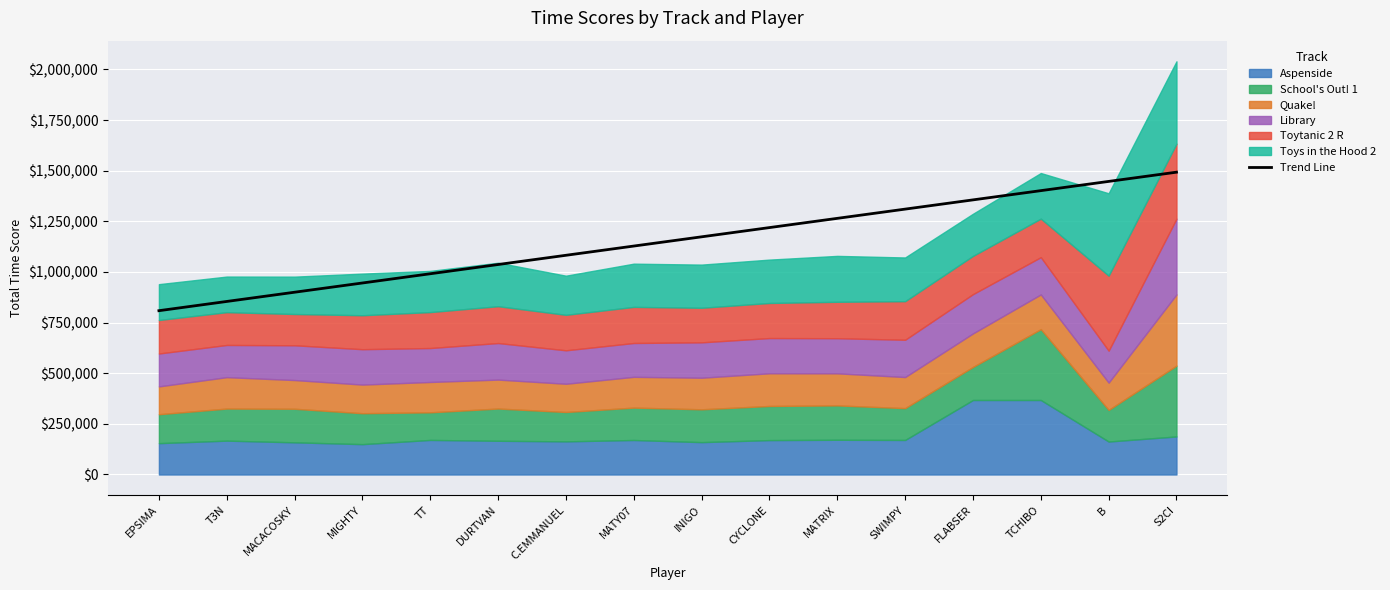

Where does the data first go above 1173706?

INIGO